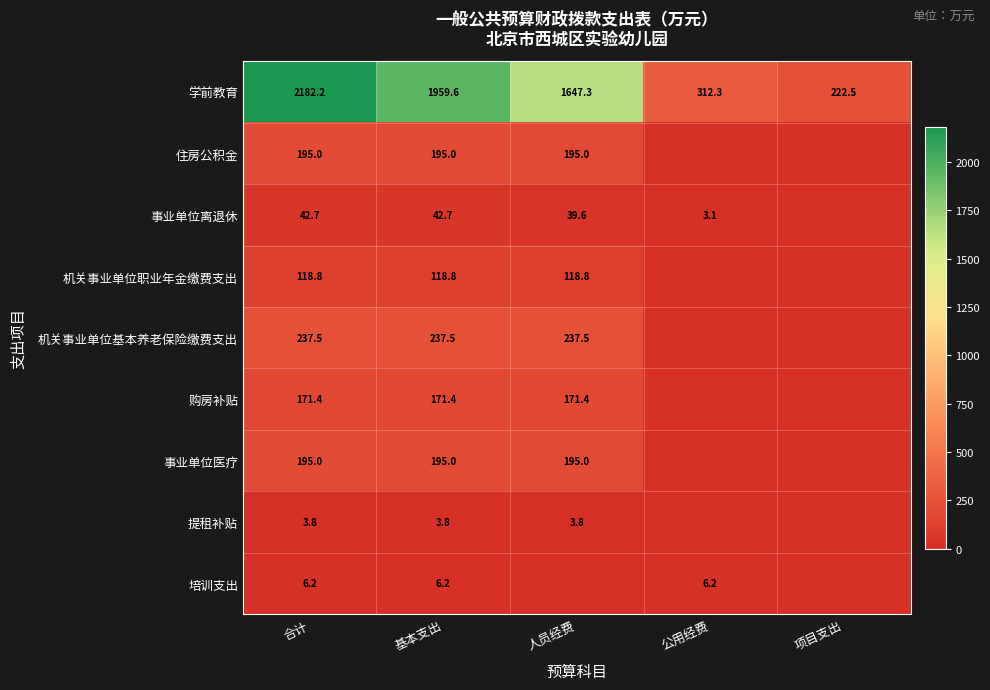

At which label is 学前教育 closest to 1202?

人员经费